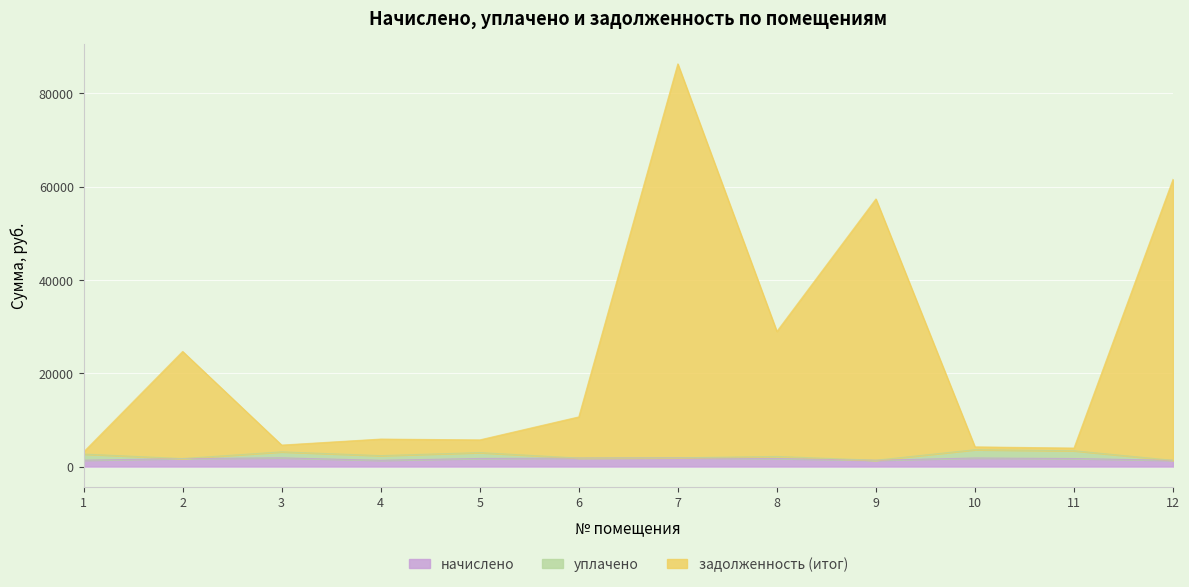

At which category is the sum across all series the highest?

7